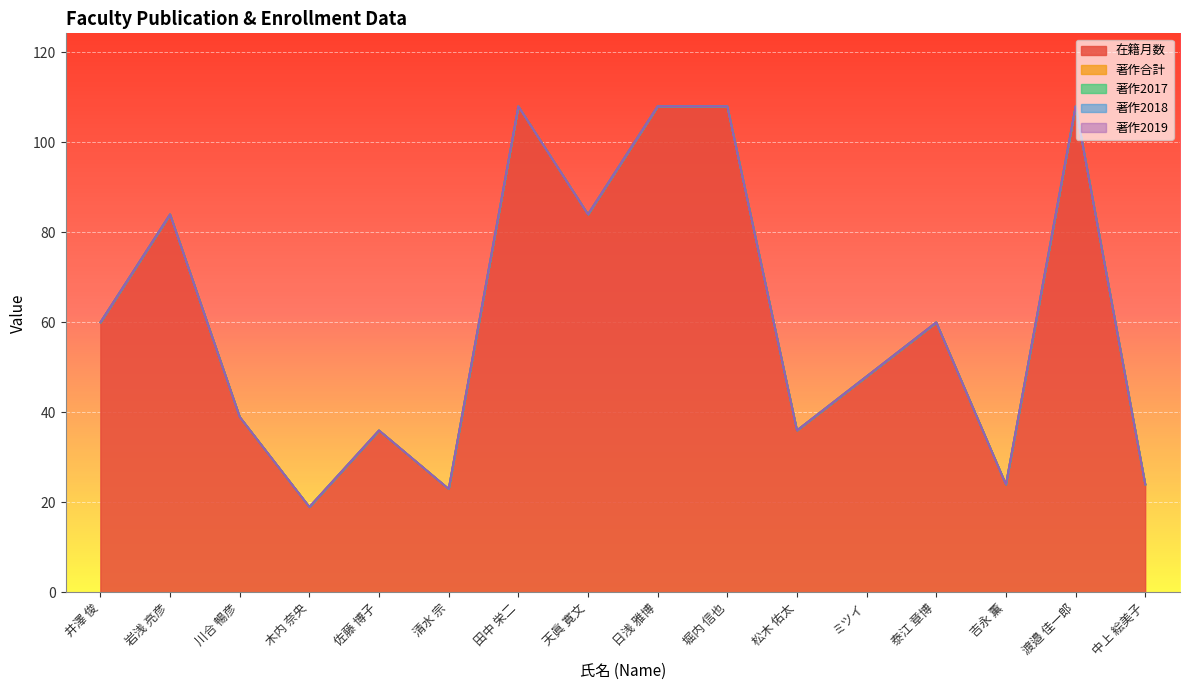

True or false: 著作2018 and 在籍月数 intersect in this chart.

False